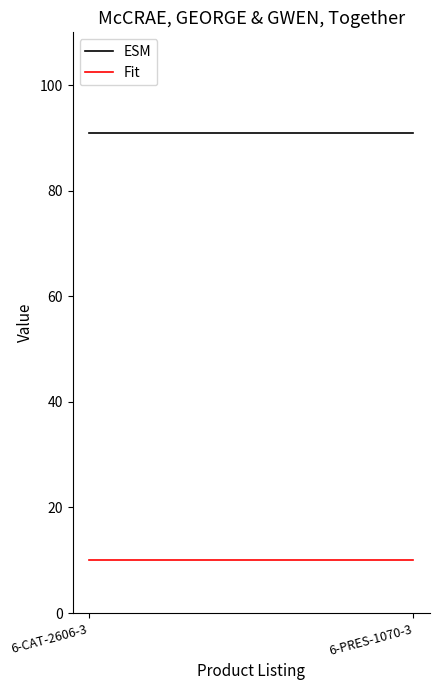

At which category does the chart reach its peak across all series?

6-CAT-2606-3